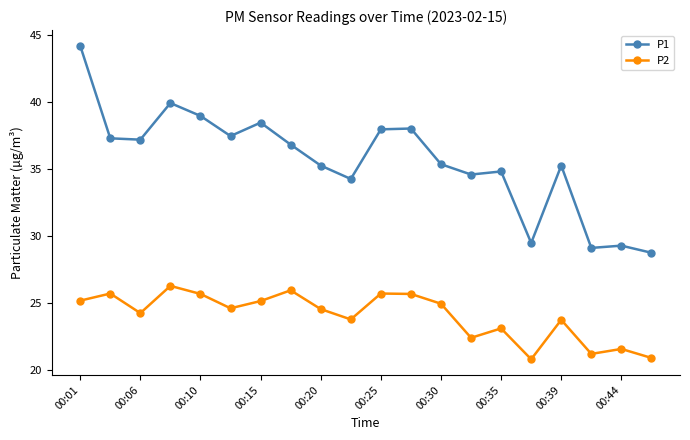

Is this an area chart (filled region under the line)?

No